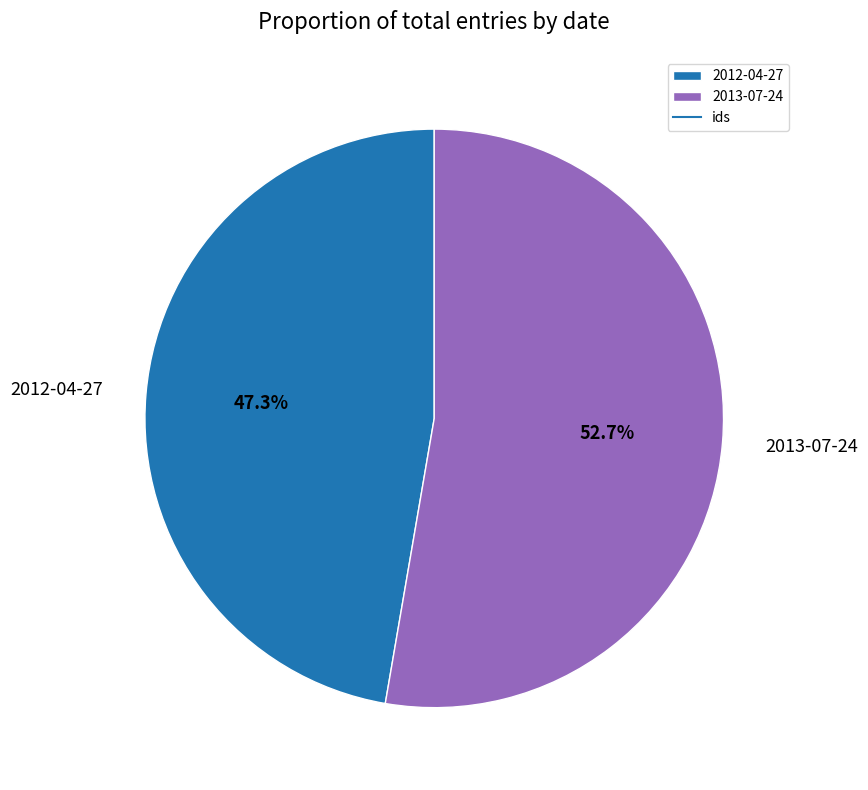

What portion of the pie excludes 2013-07-24?

47.3%